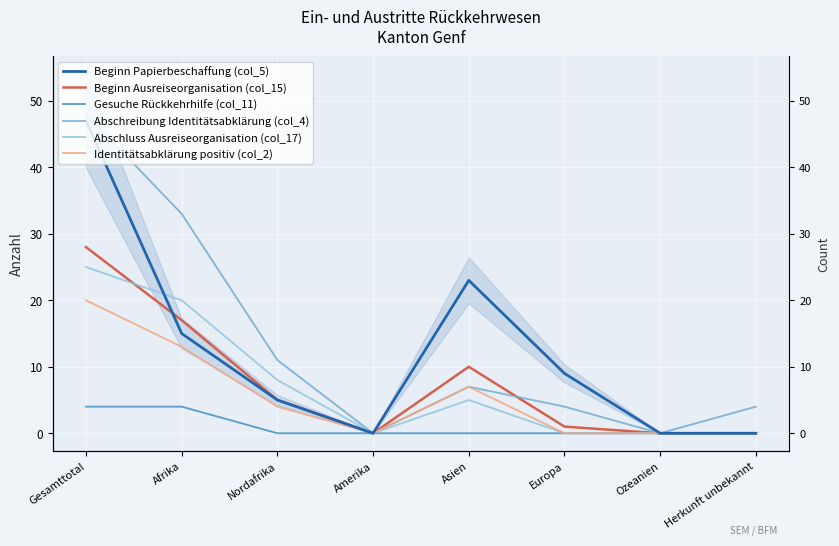

How many interior local peaks does the Identitätsabklärung positiv (col_2) series have?

1